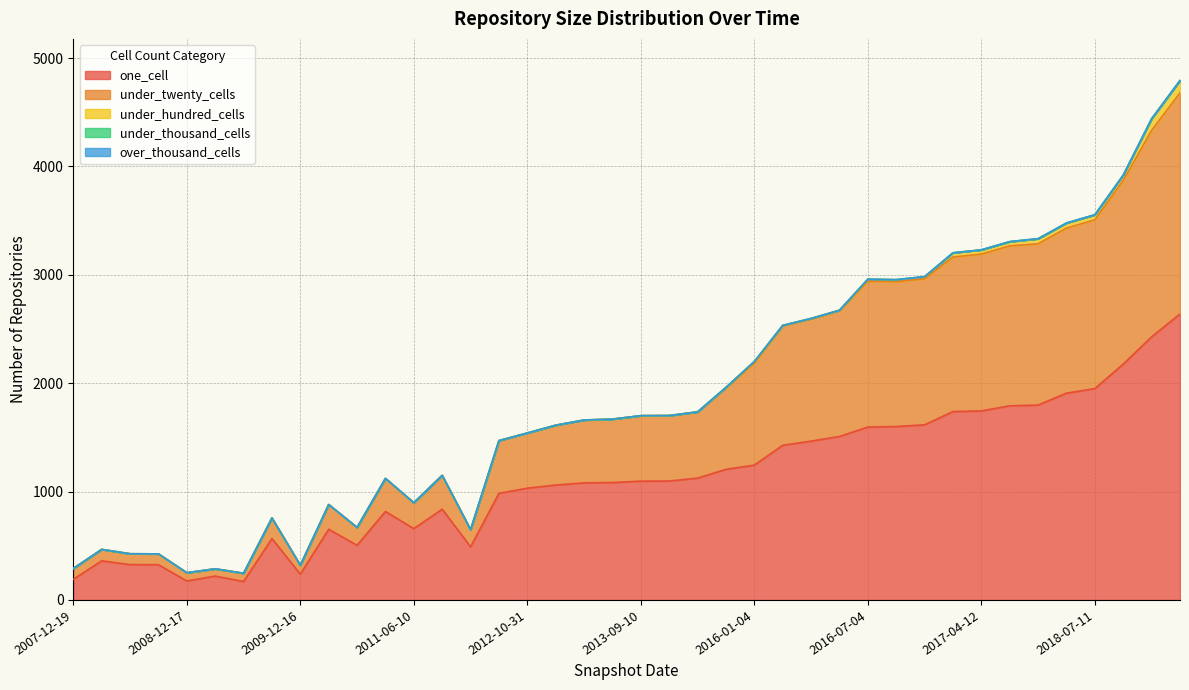

Reading left to right, list all the values displayed in this chart.

one_cell: 190	361	326	325	175	220	170	566	238	652	504	816	658	837	490	984	1031	1060	1080	1083	1096	1097	1124	1205	1244	1427	1465	1508	1595	1600	1616	1738	1744	1791	1798	1908	1950	2176	2428	2638
under_twenty_cells: 100	105	100	100	76	67	76	190	82	228	165	305	239	312	158	486	509	552	580	585	604	604	611	752	941	1102	1128	1161	1346	1337	1347	1426	1447	1476	1488	1523	1557	1695	1905	2041
under_hundred_cells: 0	0	0	0	0	0	0	0	0	0	0	0	0	0	0	0	0	0	0	0	0	0	0	4	15	4	4	4	18	18	19	38	38	38	46	46	46	48	105	112
under_thousand_cells: 0	0	0	0	0	0	0	0	0	0	0	0	0	0	0	0	0	0	0	0	0	0	0	0	0	0	0	0	0	0	1	1	1	1	1	1	1	1	2	2
over_thousand_cells: 0	0	0	0	0	0	0	0	0	0	0	0	0	0	0	0	0	0	0	0	0	0	0	0	0	0	0	0	0	0	0	0	0	0	0	0	0	0	0	0